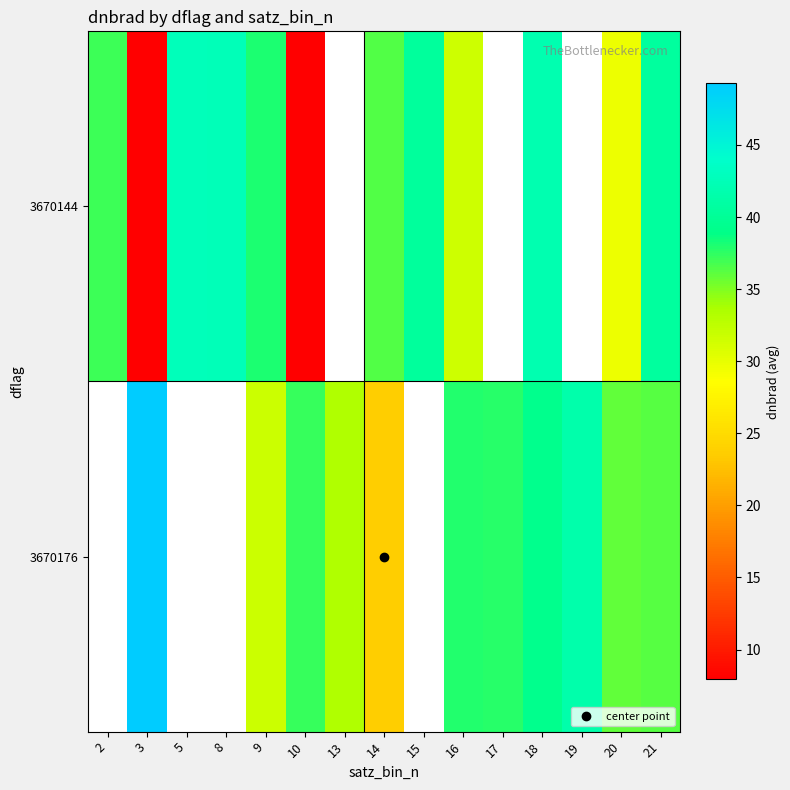

List the series in order of their peak value, lowest first.

3670144, 3670176